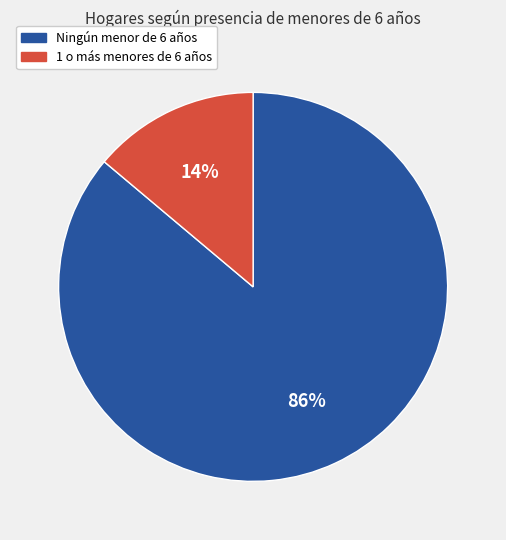

To the nearest percent, what percentage of the pie is 1 o más menores de 6 años?

14%